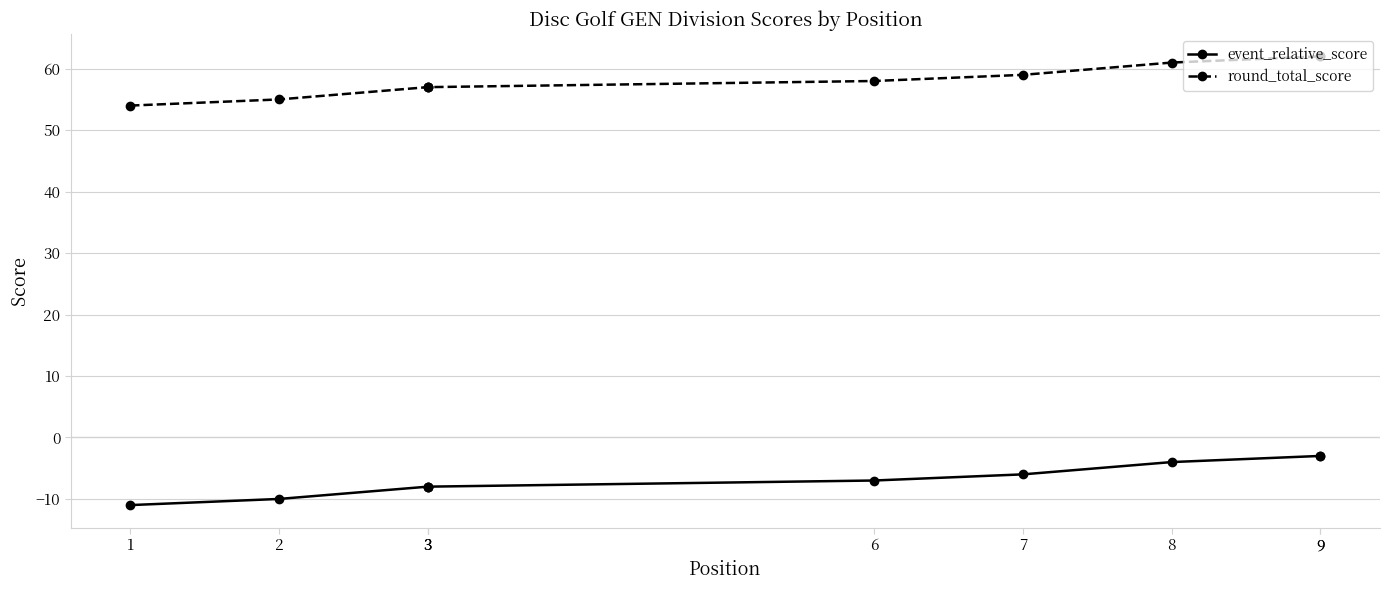

At 3, list the series in order from largest to smallest.

round_total_score, event_relative_score